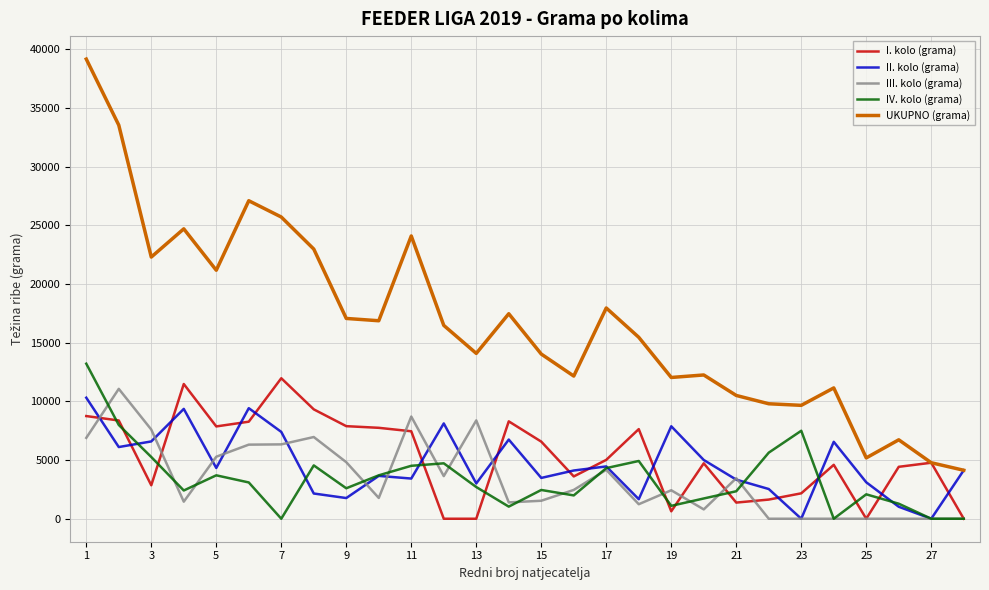

What is the greatest value displayed?

39148